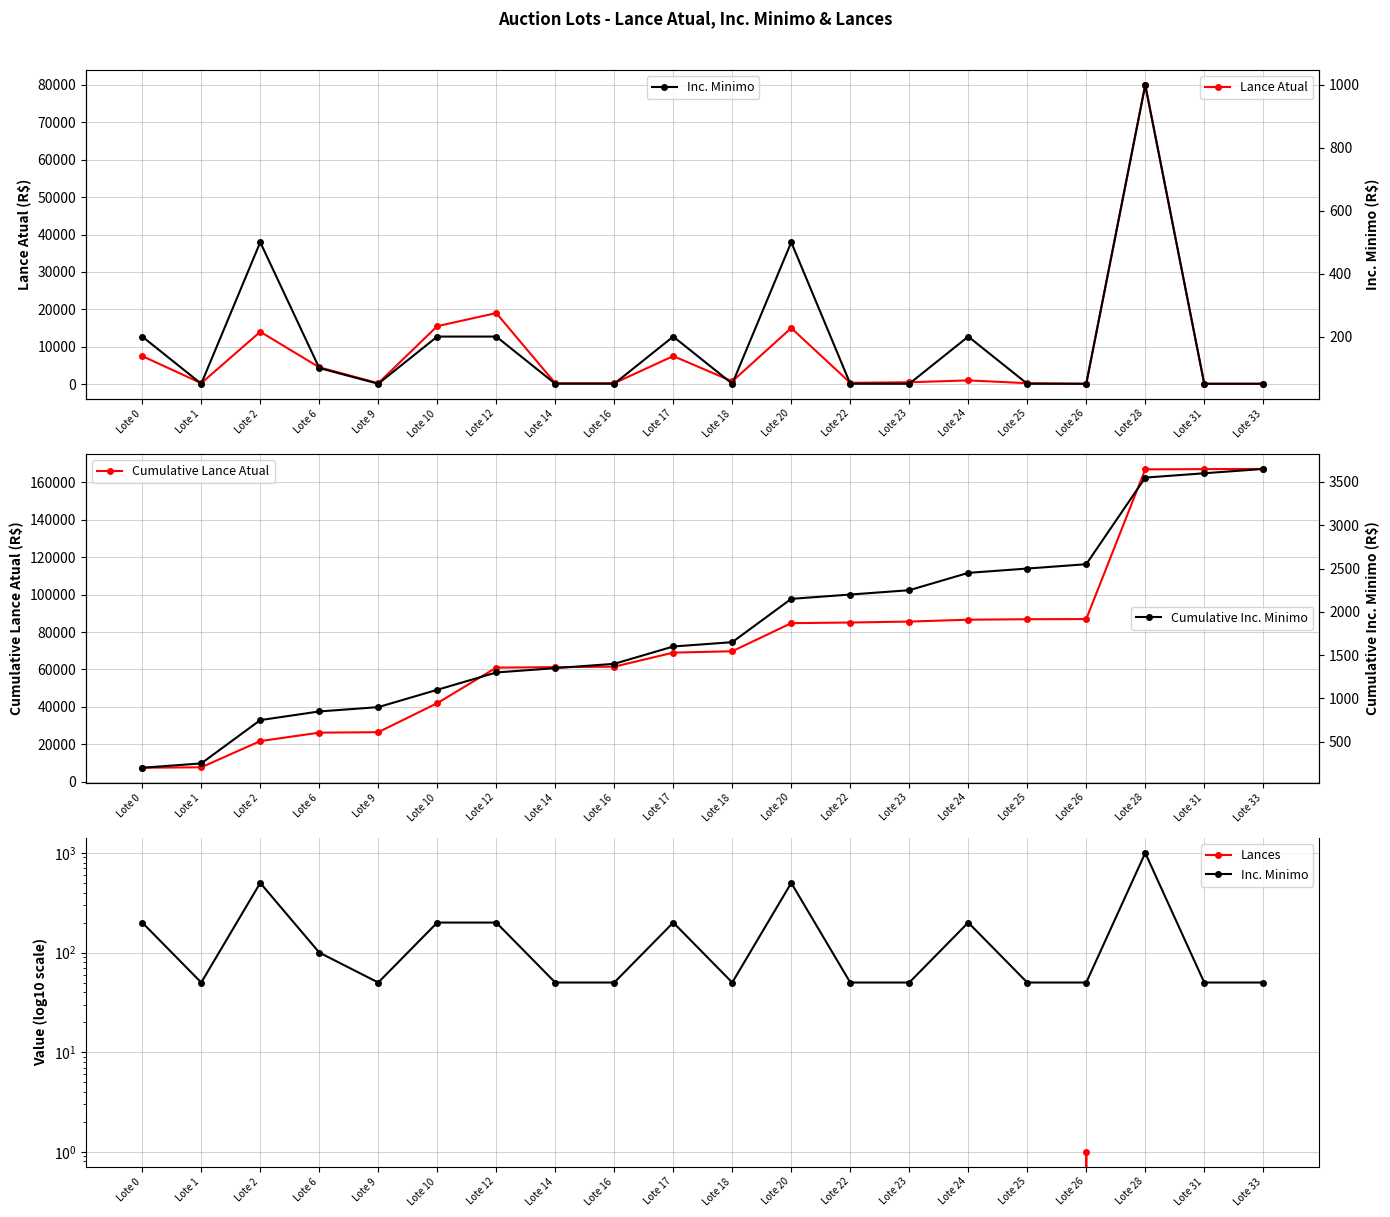

What is the value of the Inc. Minimo point at the 8th from the left?

50